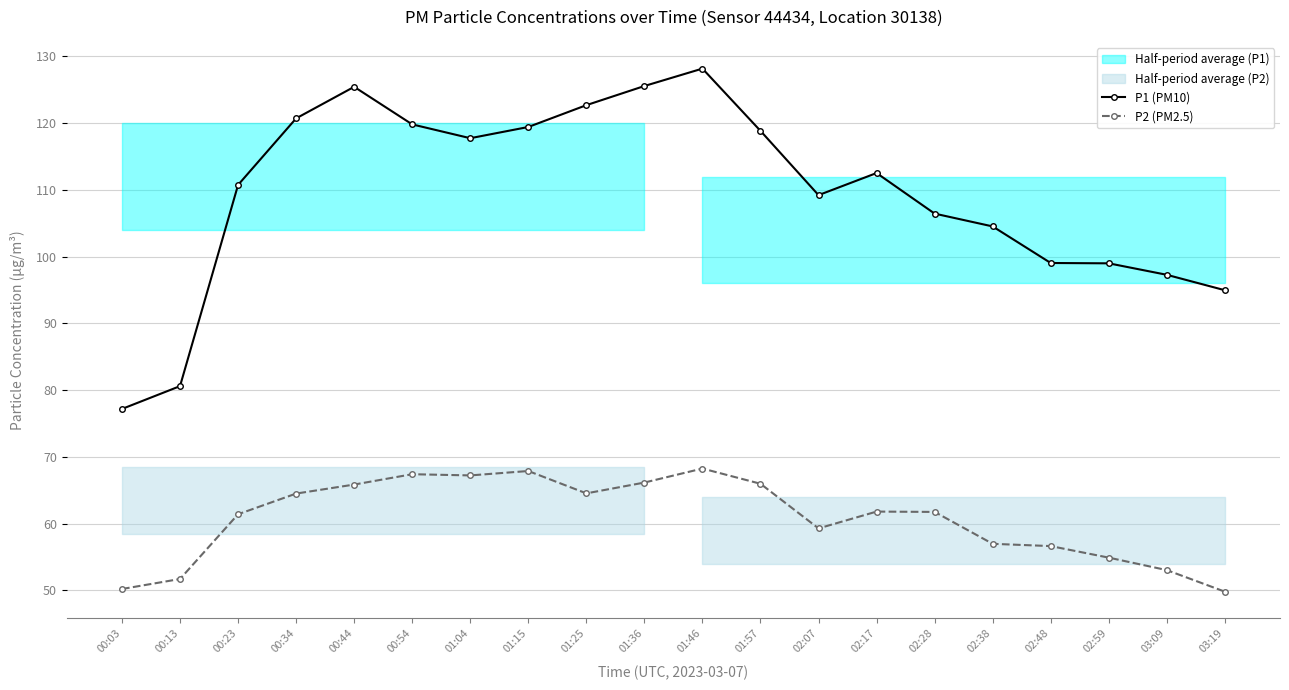

What is the label of the 20th point from the right?

00:03